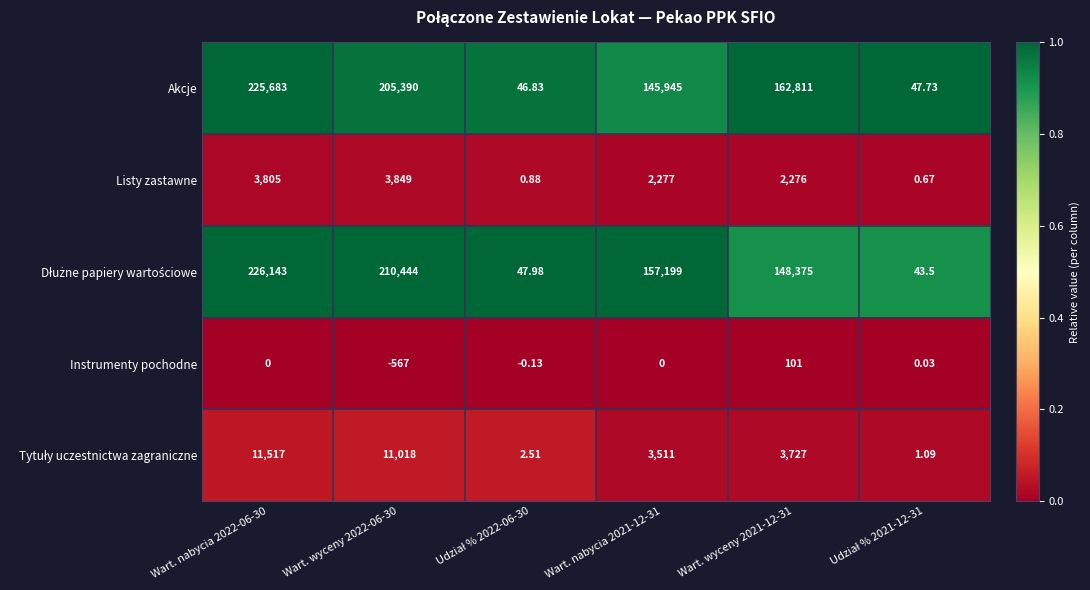

Between Wart. nabycia 2022-06-30 and Wart. wyceny 2022-06-30, which series saw the biggest shift?

Akcje